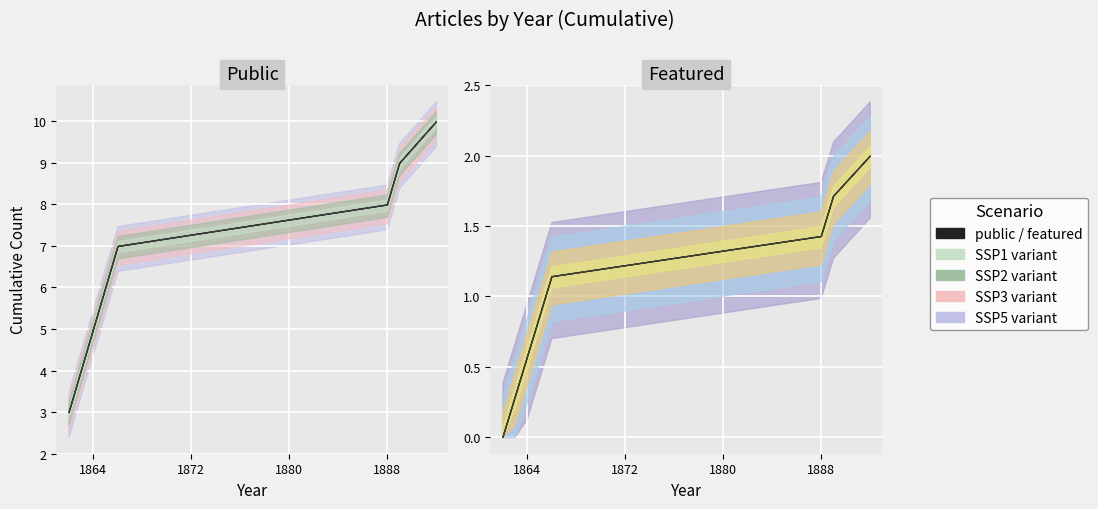

Which series has the largest range (max minus min)?

public